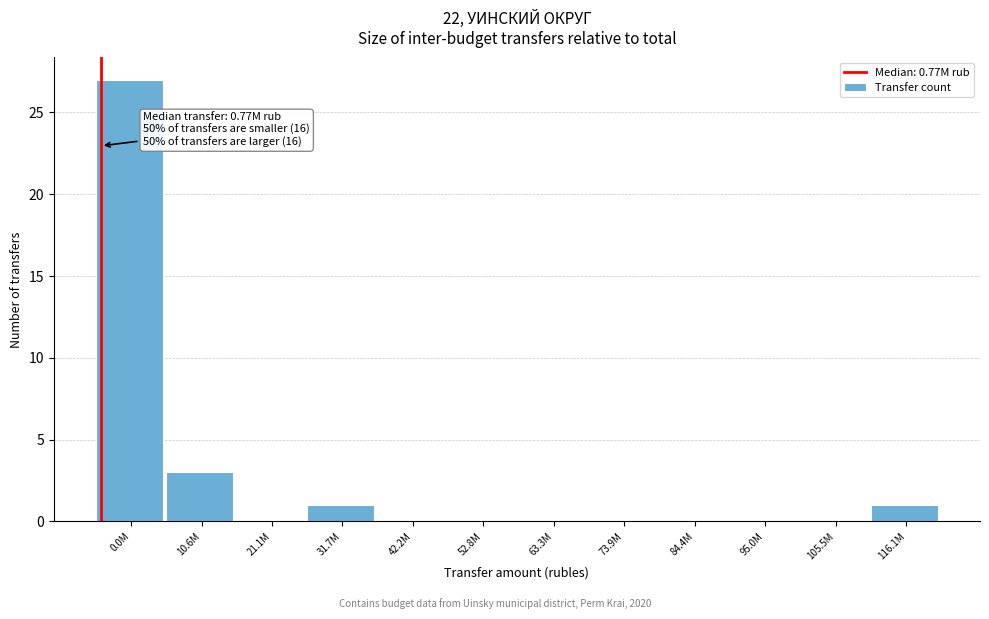

Reading right to left, what are all the values shown in this chart?

116.1M=1	105.5M=0	95.0M=0	84.4M=0	73.9M=0	63.3M=0	52.8M=0	42.2M=0	31.7M=1	21.1M=0	10.6M=3	0.0M=27